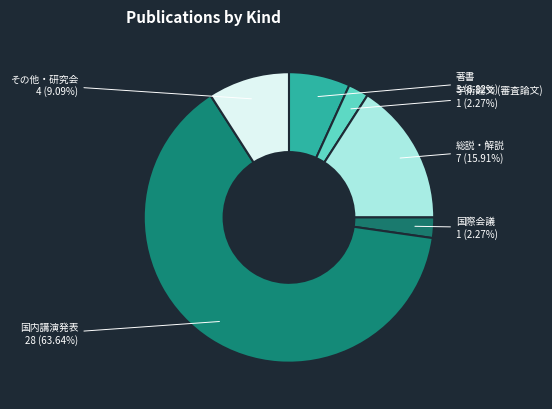

How many segments does this pie chart have?

6